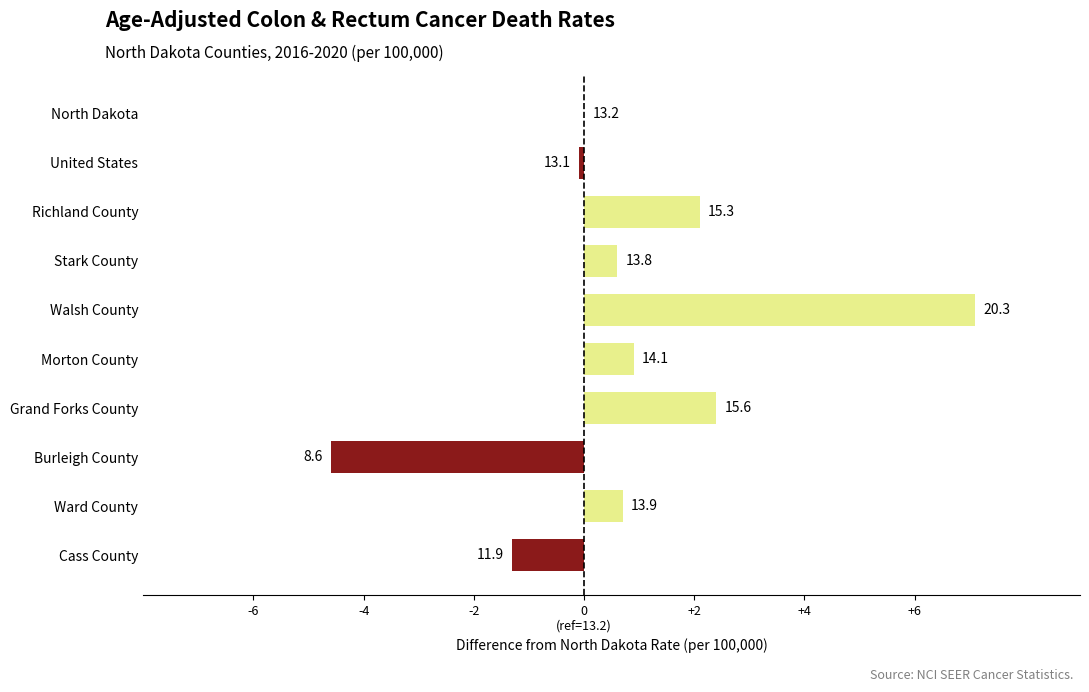

Are the bars horizontal?

Yes